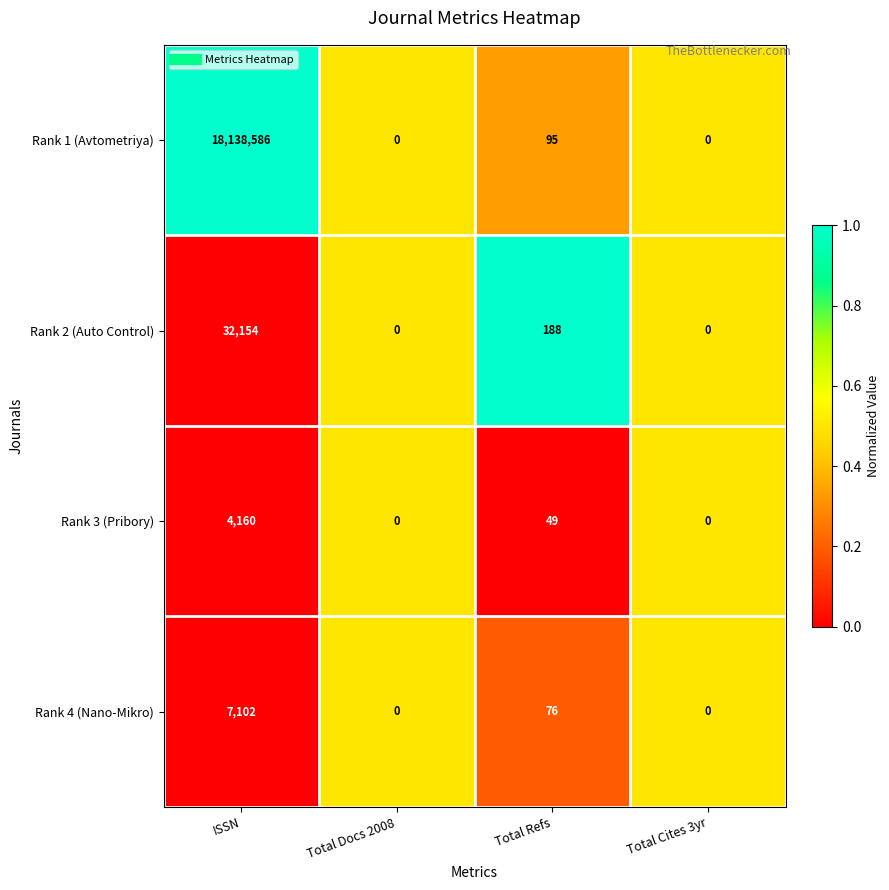

True or false: Rank 3 (Pribory) has a value of 1468 at Total Cites 3yr.

False